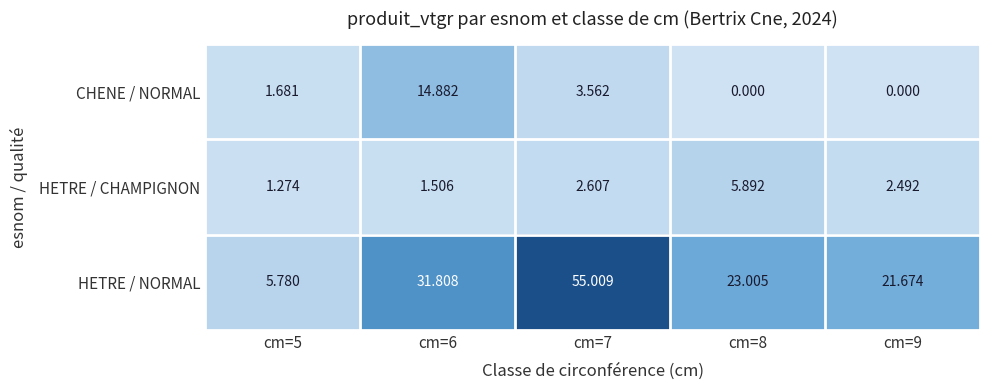

What is the total value across all series at cm=8?

28.9